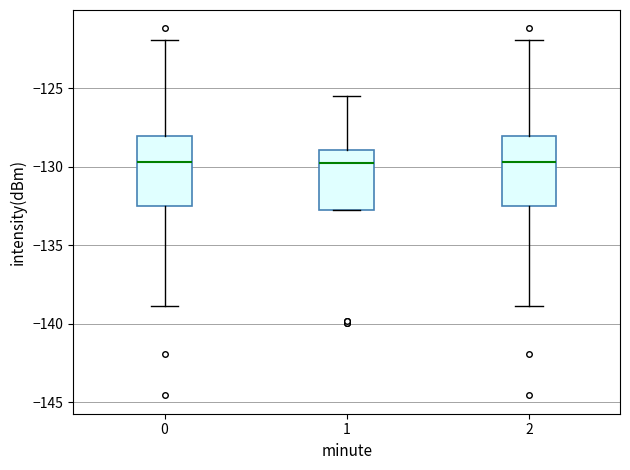

Reading left to right, read every box against the y-axis: the position of its median line, the range the box covers, and the ends of its whiskers. The values are not printed on the chart, so give them approximately, as read against the axis.

0: median -129.5, box -132.5 to -128.0, whiskers -139.0 to -122.0
1: median -129.5, box -132.5 to -129.0, whiskers -132.5 to -125.5
2: median -129.5, box -132.5 to -128.0, whiskers -139.0 to -122.0